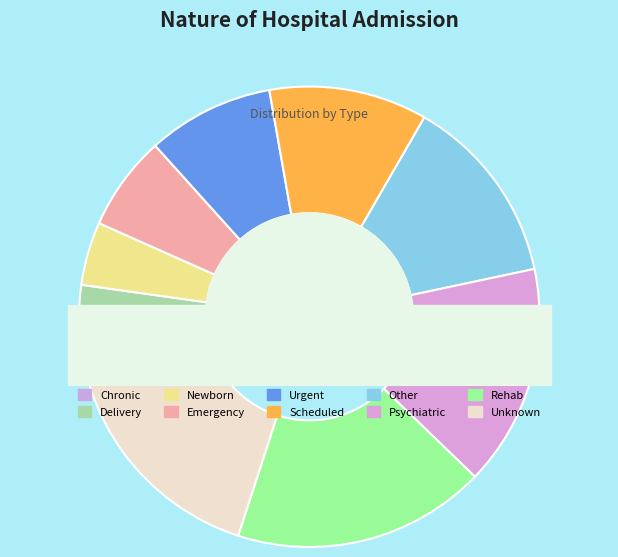

To the nearest percent, what is the difference between the Newborn and Emergency slice percentages?

2%